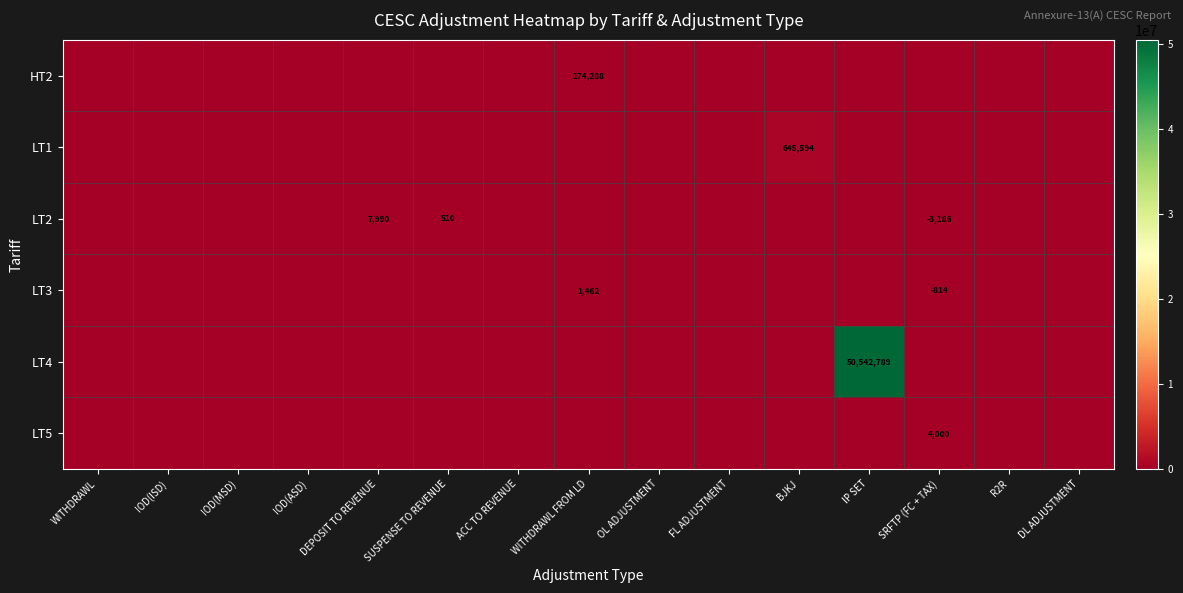

What is the sum of all LT2 values?

5314.0